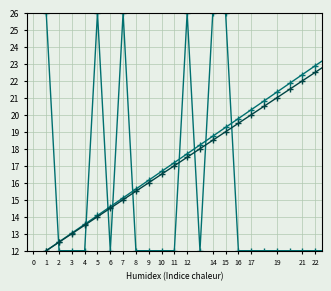

How many lines are shown in the chart?

3